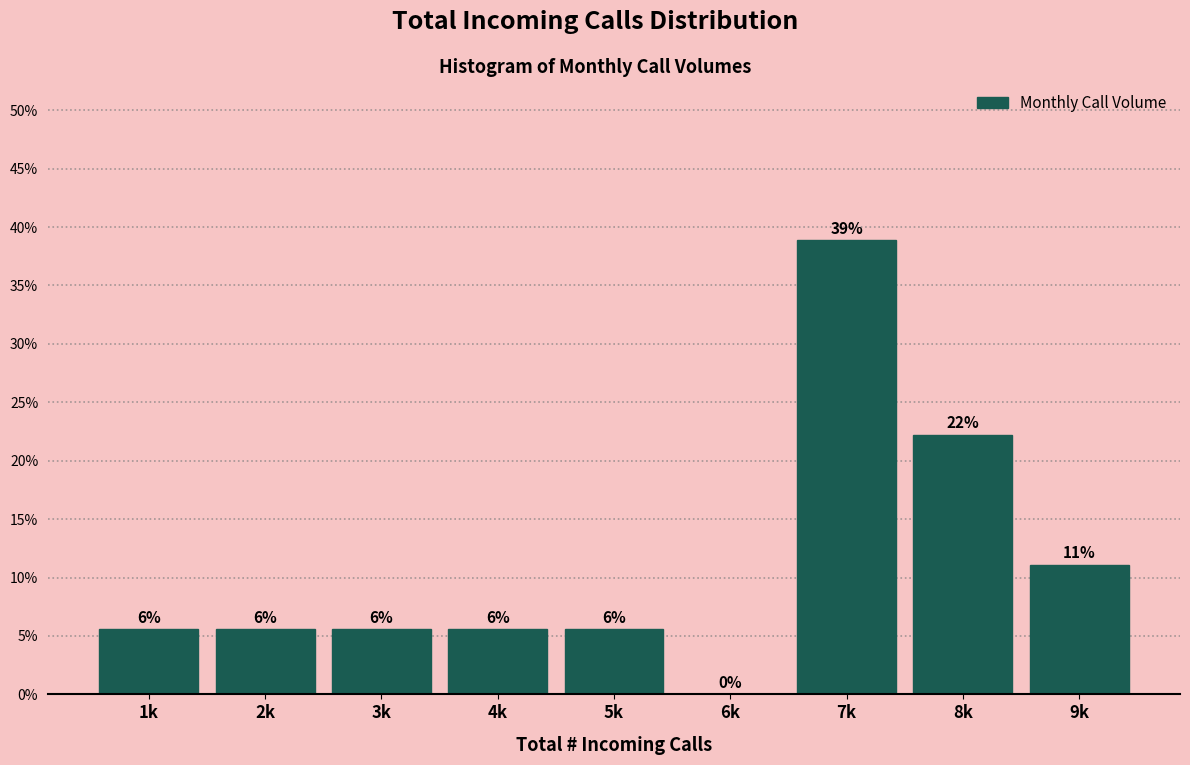

Are the bars horizontal?

No